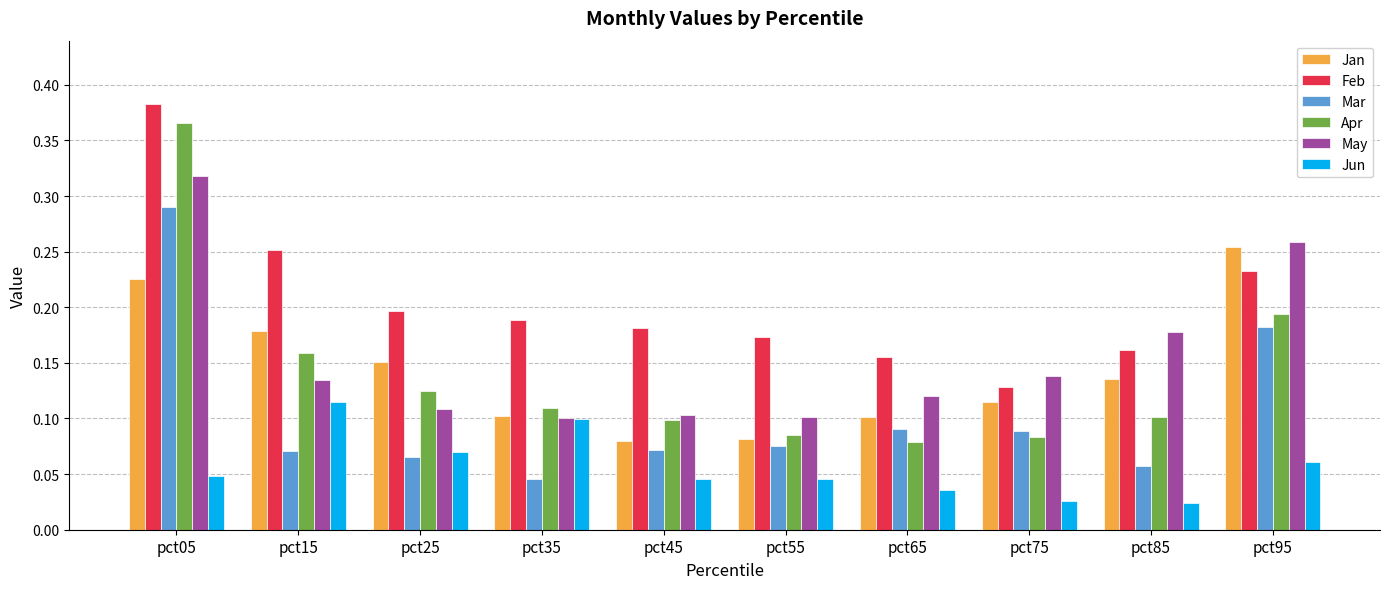

True or false: May has a value of 0.2 at pct85.

True